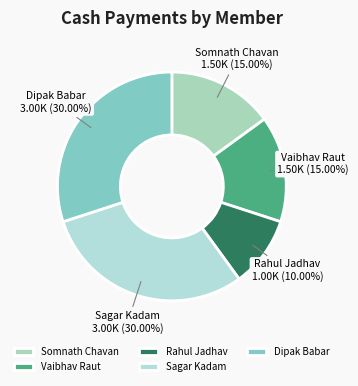

Is there a majority slice in this chart?

No